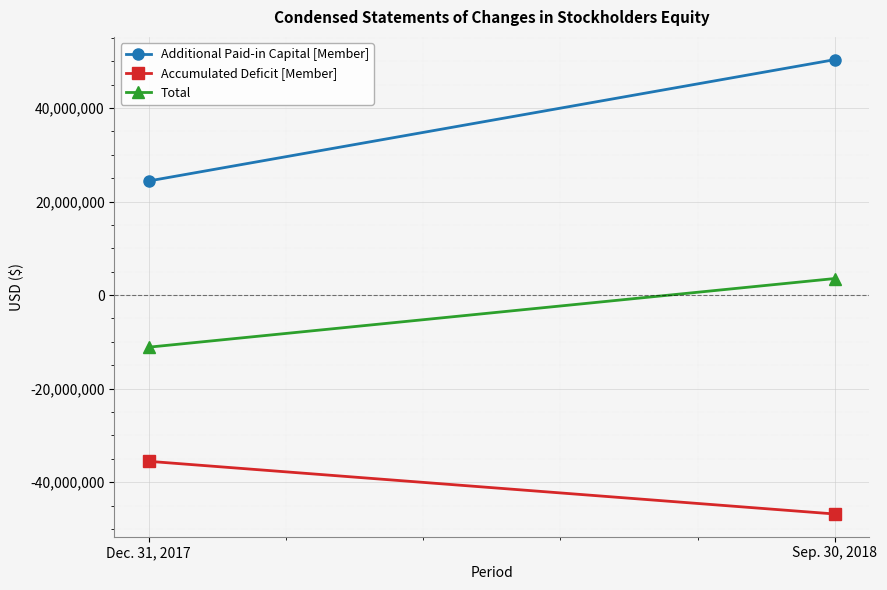

Reading right to left, list all the values displayed in this chart.

Additional Paid-in Capital [Member]: 50323206	24389307
Accumulated Deficit [Member]: -46780885	-35519819
Total: 3542438	-11130451